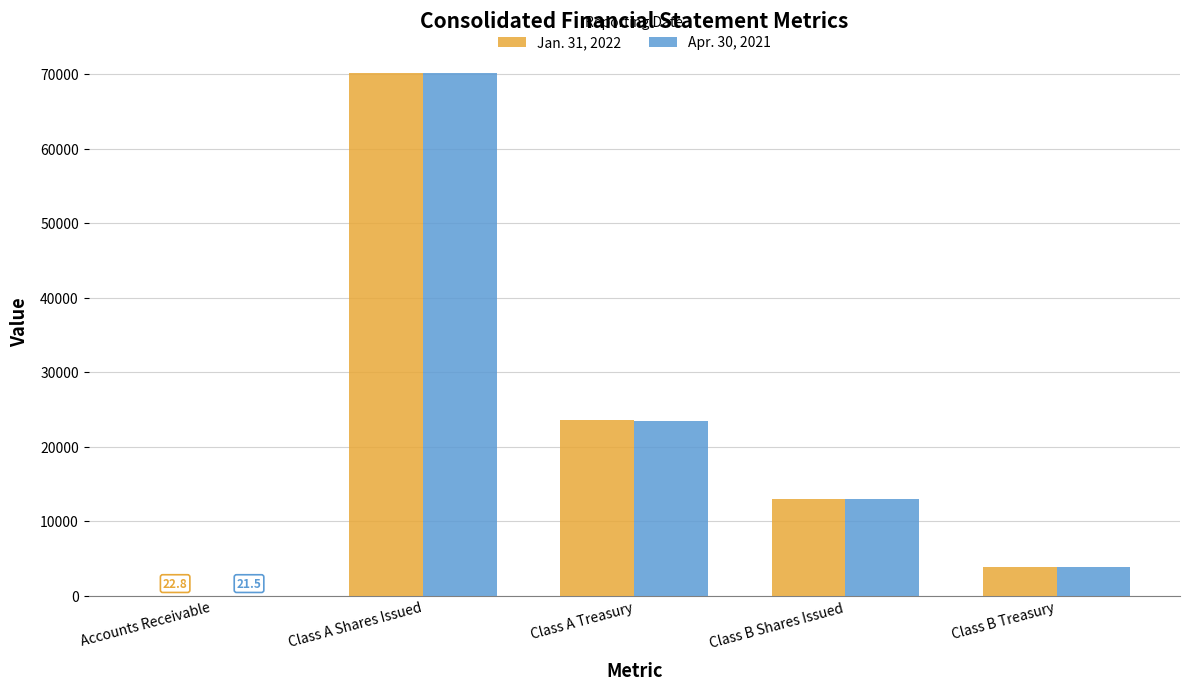

Which series changed the most between Class A Treasury and Class B Shares Issued?

Jan. 31, 2022